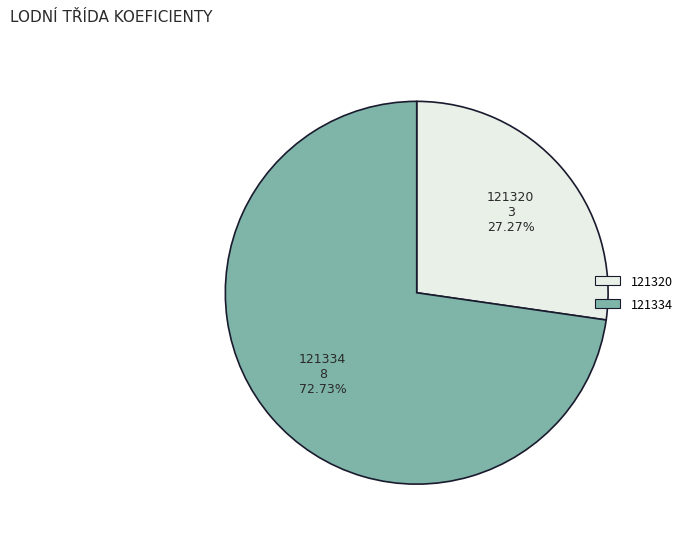

To the nearest percent, what is the difference between the 121334 and 121320 slice percentages?

45%